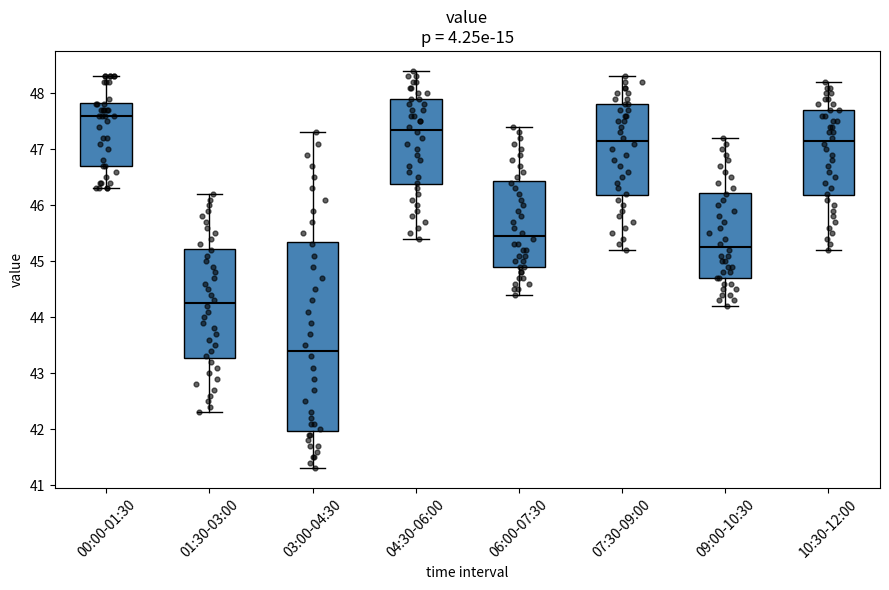

Where is the upper edge of the box for 07:30-09:00 on the y-axis? The values are not printed on the chart, so give them approximately, as read against the axis.

47.8